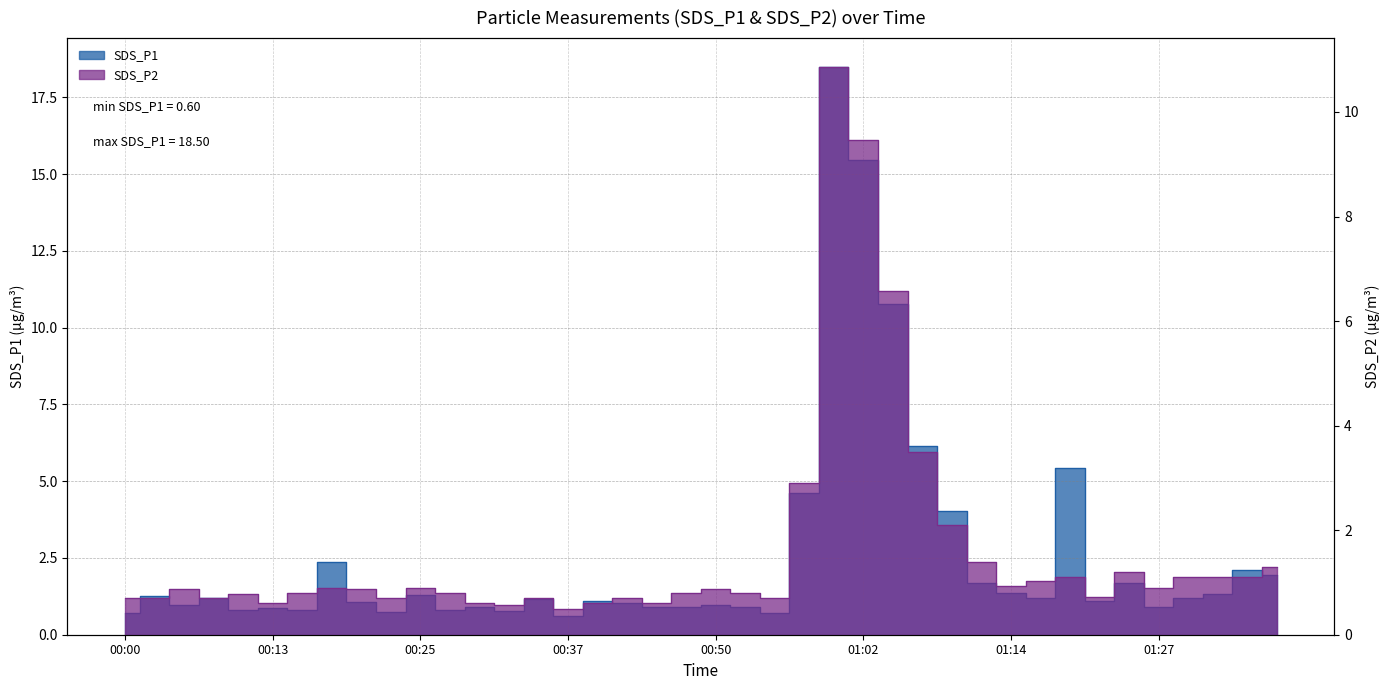

What is the maximum value shown in the chart?

18.5